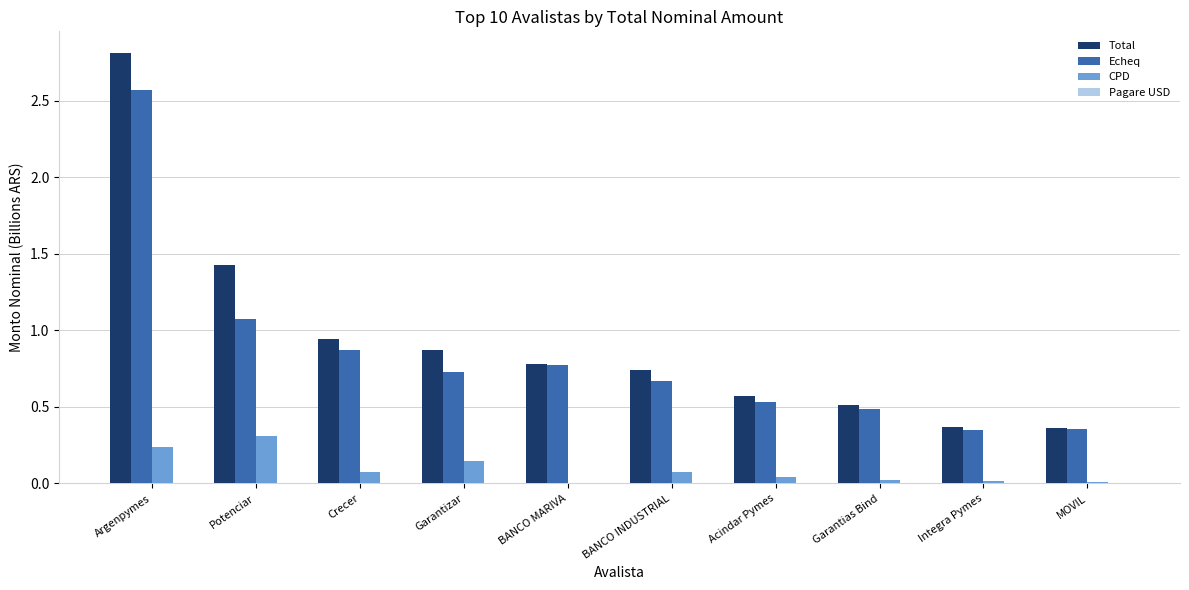

The Echeq series shows 0.2 at Potenciar. True or false?

False